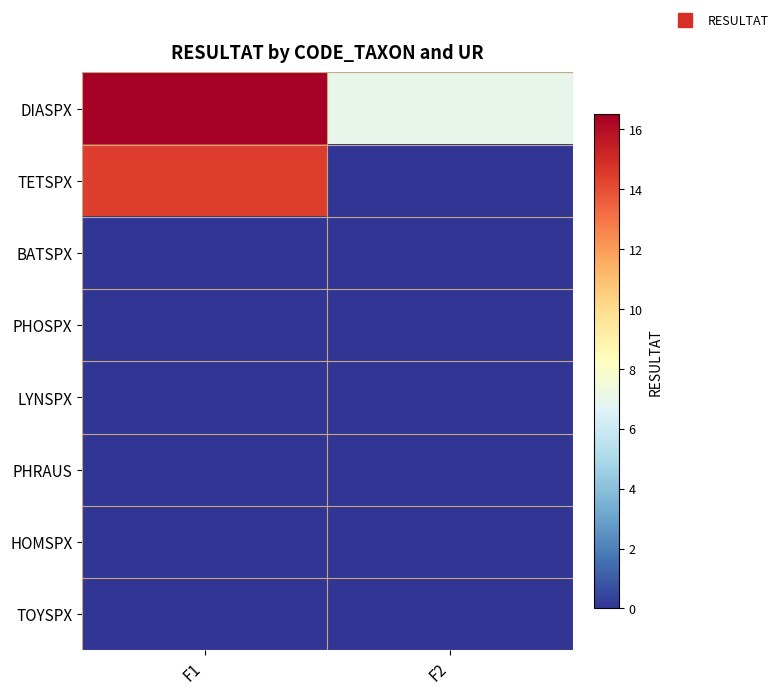

Which has a higher value, F1 or F2?

F1